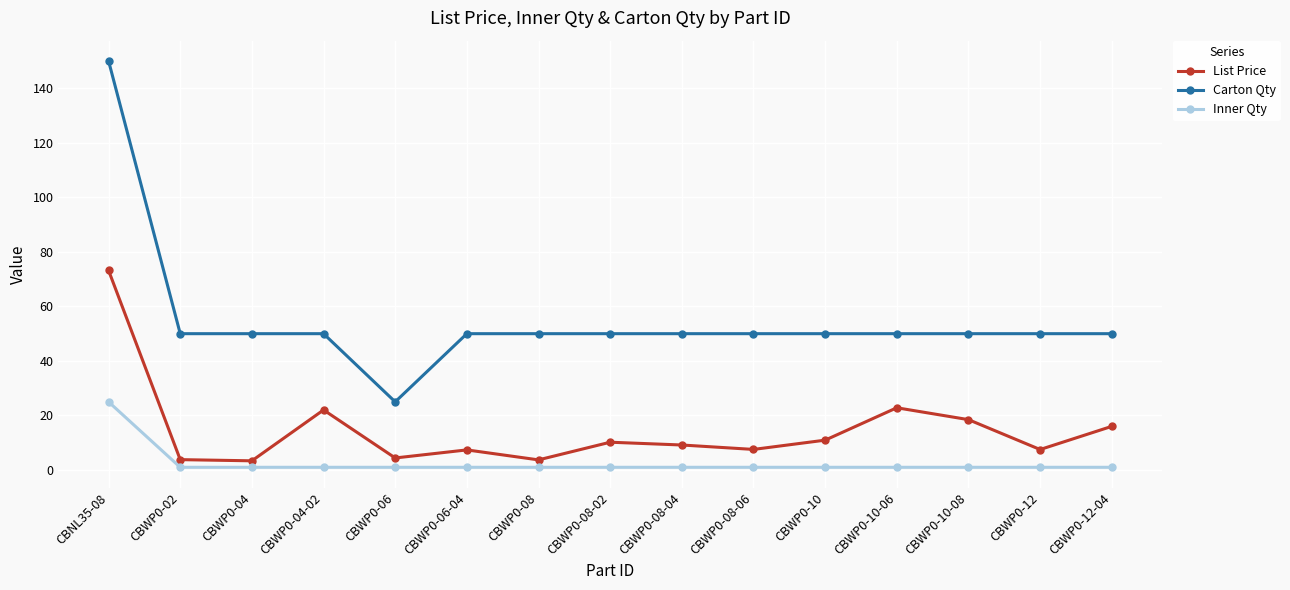

What is the difference between the maximum and minimum values in the List Price series?

69.8